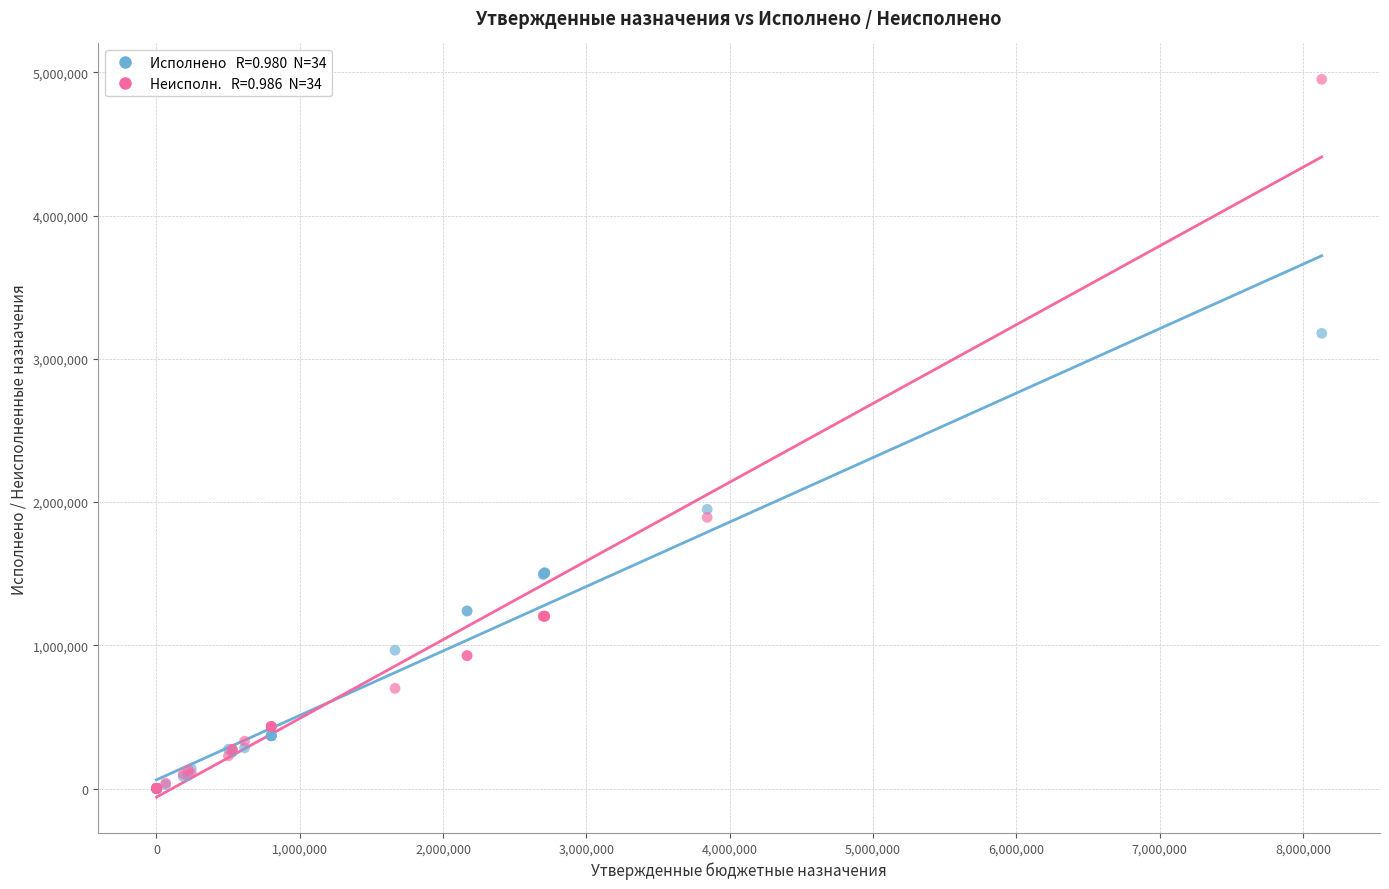

Across all series, what Y value is closest to 2475979?

1949650.7